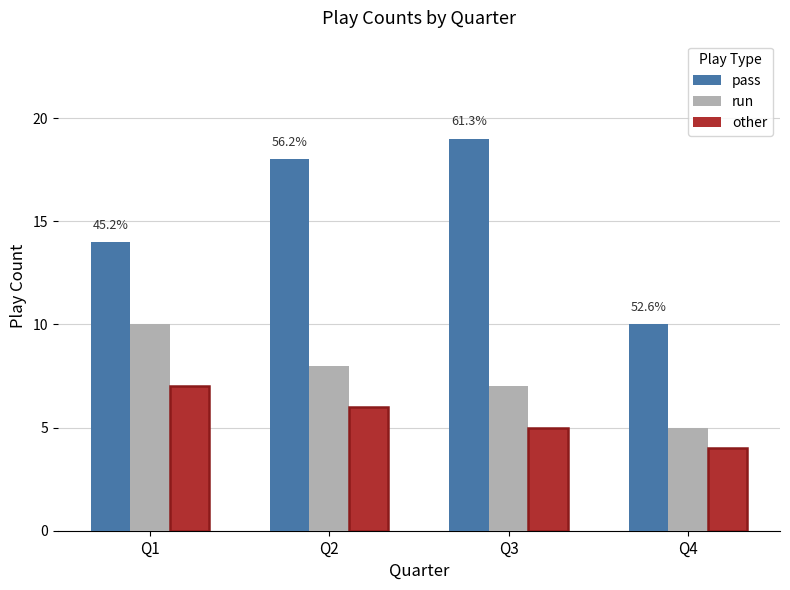

At which category does the chart reach its minimum across all series?

Q4